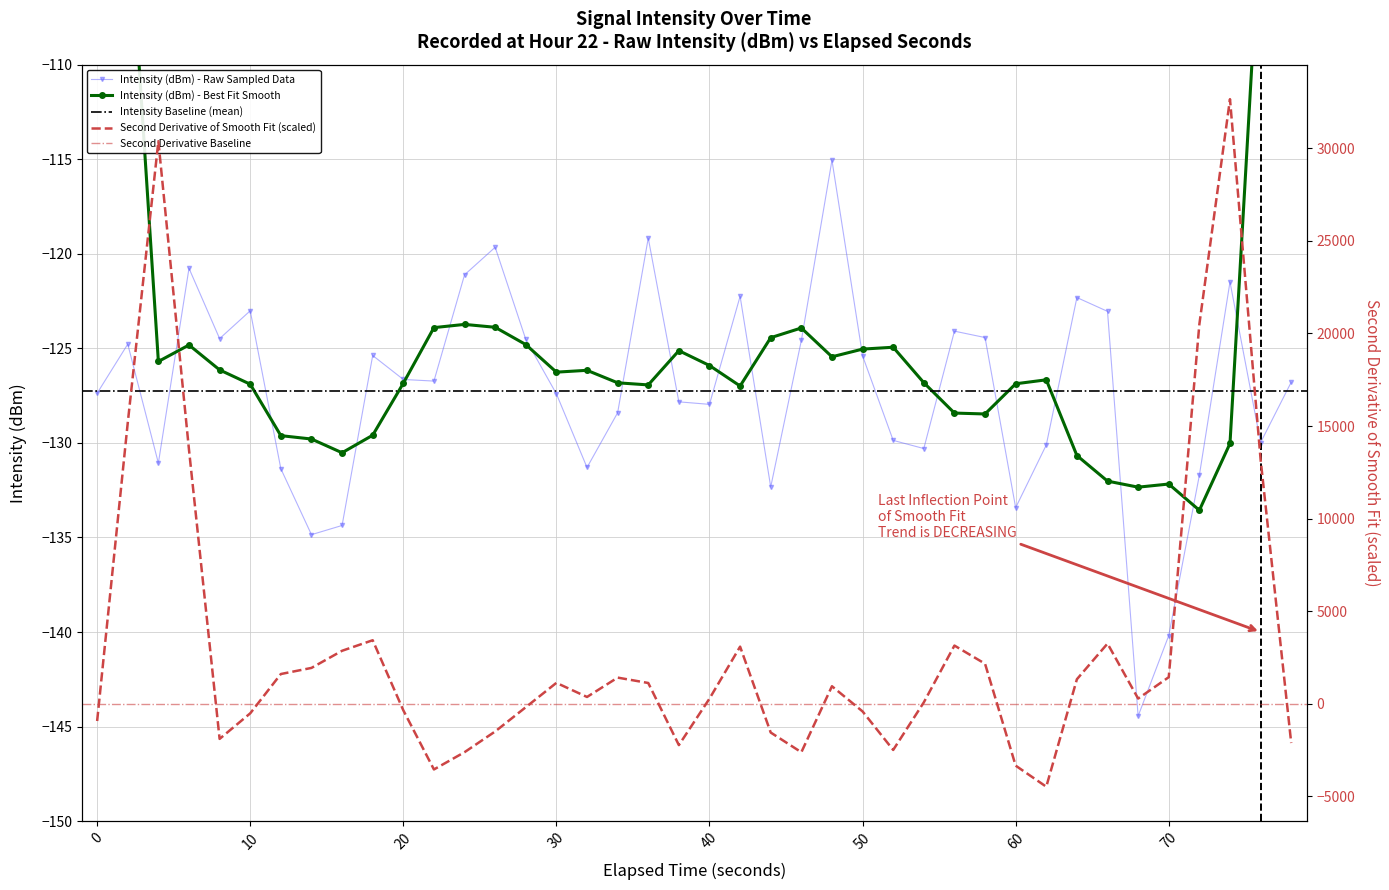

How many points are lower than both their immediate neighbors (excluding endpoints)?

11